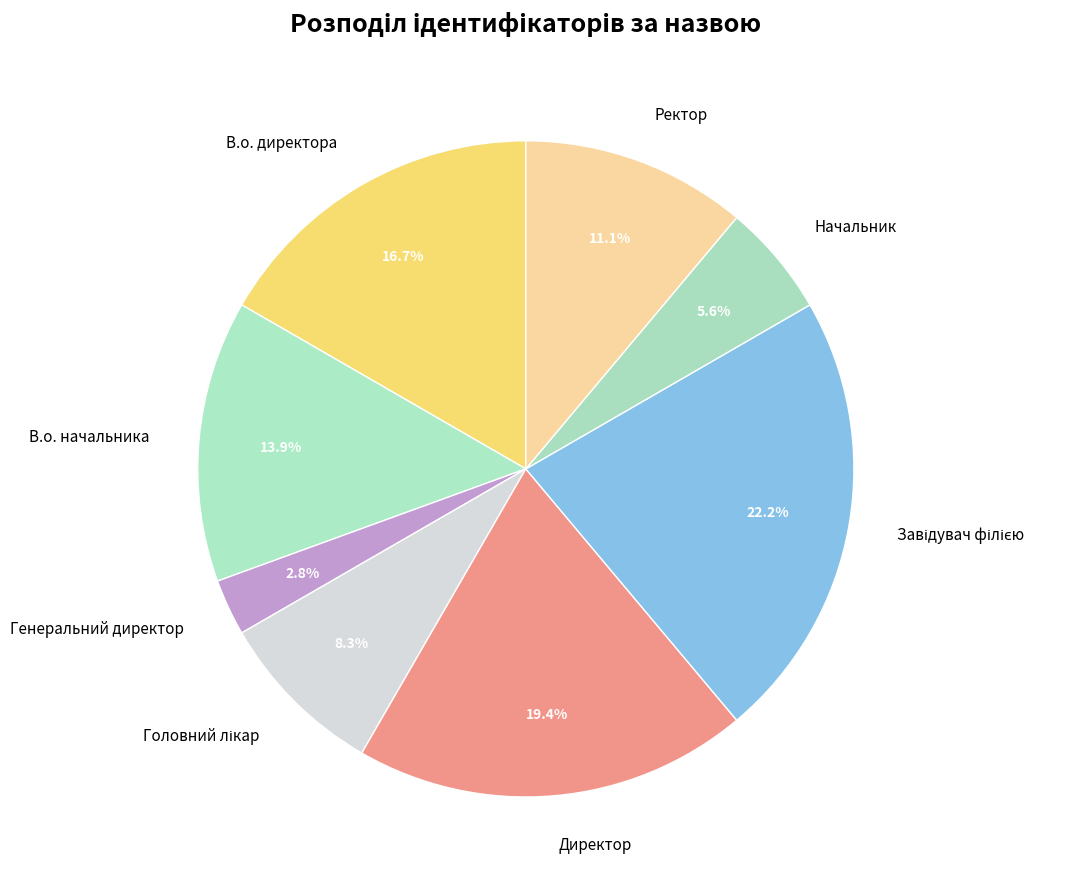

What is the ratio of the value at Директор to the value at В.о. директора?

1.2